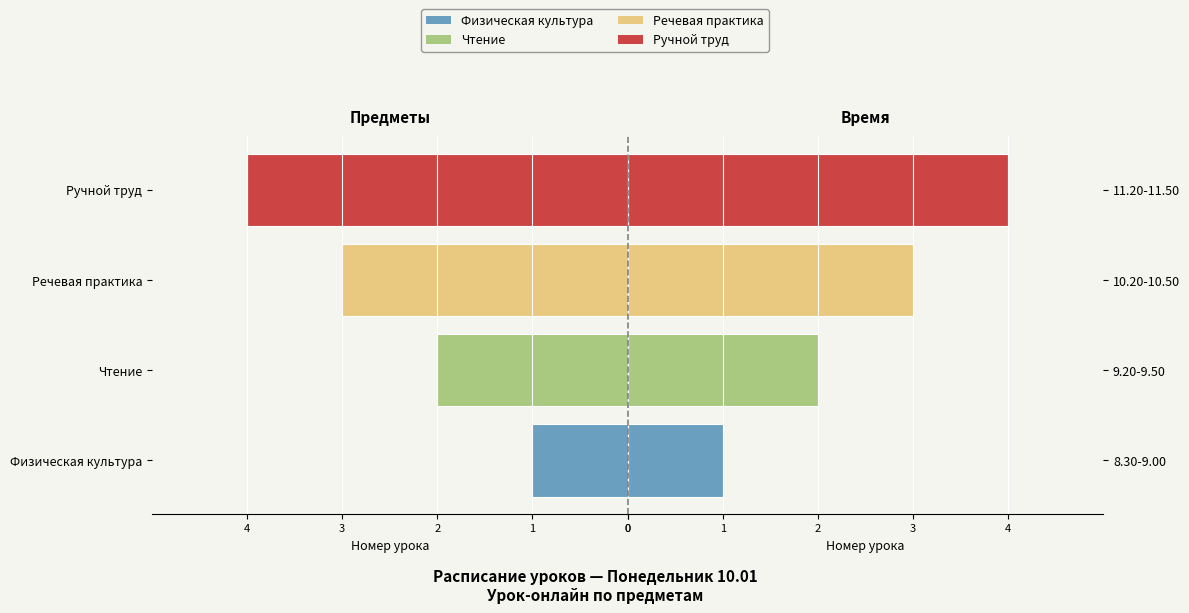

Are the bars grouped side by side (vs. stacked)?

No